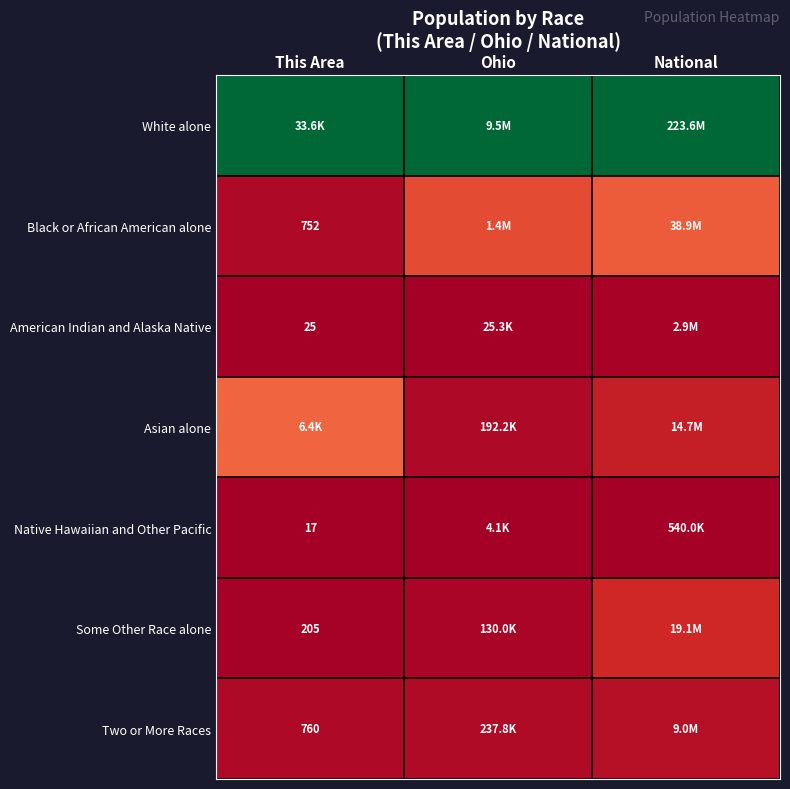

At how many categories does at least one series exceed 0?

3